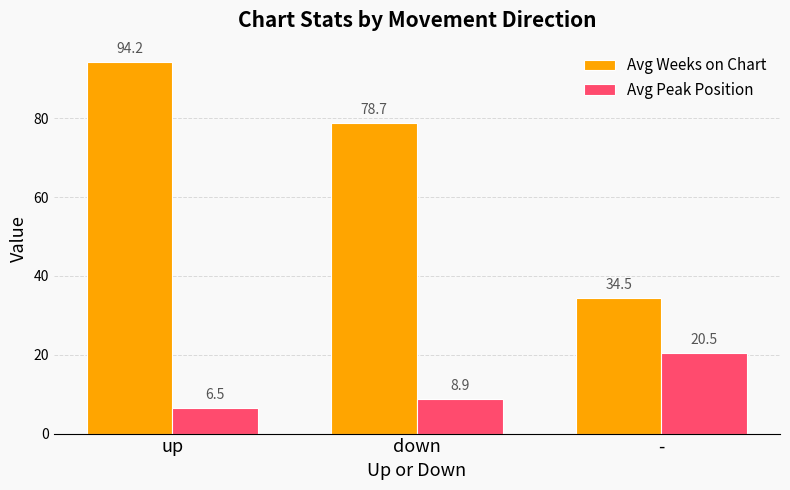

Does the chart contain stacked bars?

No